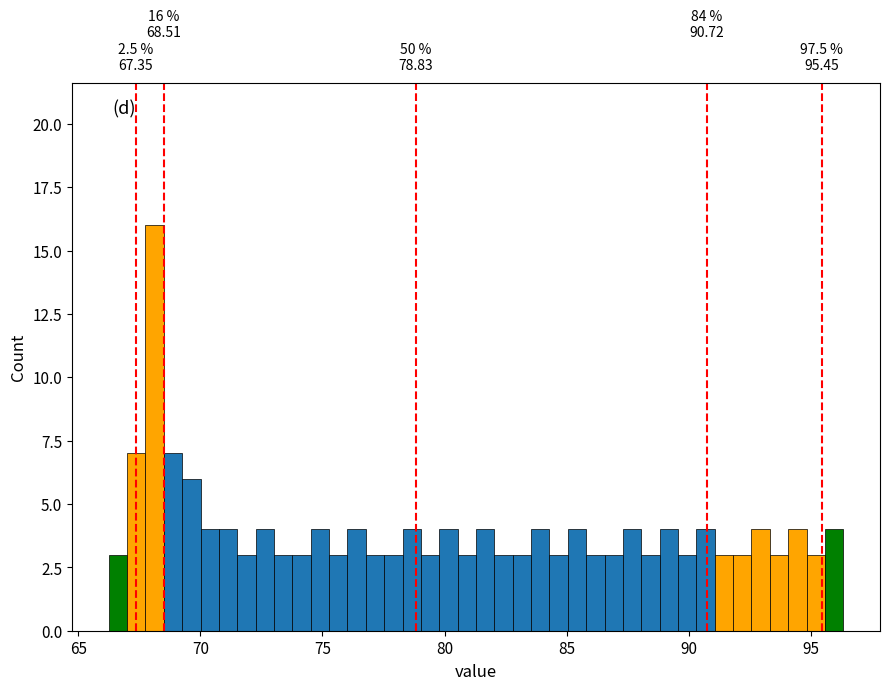

Read against the x-axis, roughly where is the centre of the tallest bar?

68.0